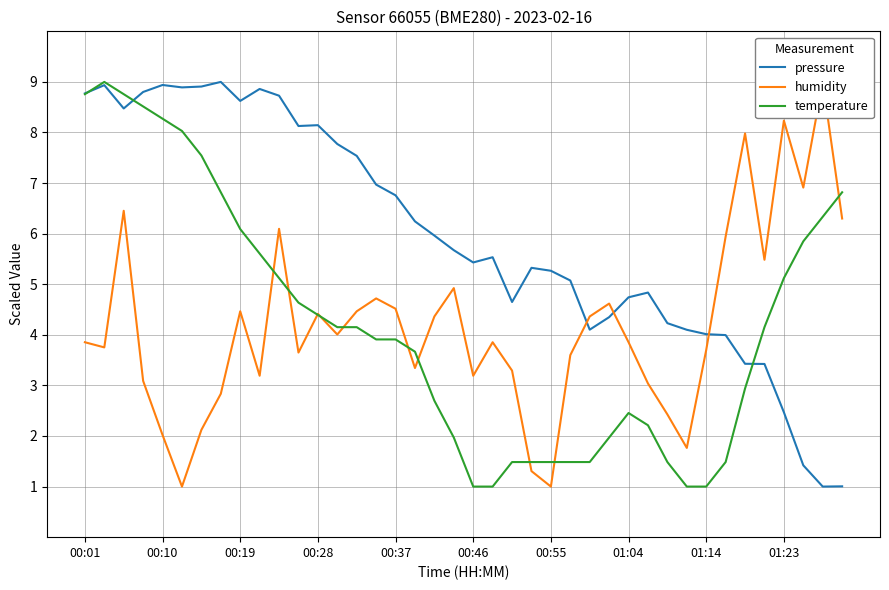

Reading left to right, list all the values displayed in this chart.

pressure: 8.8	8.9	8.5	8.8	8.9	8.9	8.9	9.0	8.6	8.9	8.7	8.1	8.1	7.8	7.5	7.0	6.8	6.2	6.0	5.7	5.4	5.5	4.6	5.3	5.3	5.1	4.1	4.3	4.7	4.8	4.2	4.1	4.0	4.0	3.4	3.4	2.5	1.4	1.0	1.0
humidity: 3.9	3.8	6.5	3.1	2.0	1.0	2.1	2.8	4.5	3.2	6.1	3.6	4.4	4.0	4.5	4.7	4.5	3.3	4.4	4.9	3.2	3.9	3.3	1.3	1.0	3.6	4.4	4.6	3.9	3.0	2.4	1.8	3.7	5.9	8.0	5.5	8.2	6.9	9.0	6.3
temperature: 8.8	9.0	8.8	8.5	8.3	8.0	7.5	6.8	6.1	5.6	5.1	4.6	4.4	4.2	4.2	3.9	3.9	3.7	2.7	2.0	1.0	1.0	1.5	1.5	1.5	1.5	1.5	2.0	2.5	2.2	1.5	1.0	1.0	1.5	2.9	4.2	5.1	5.8	6.3	6.8